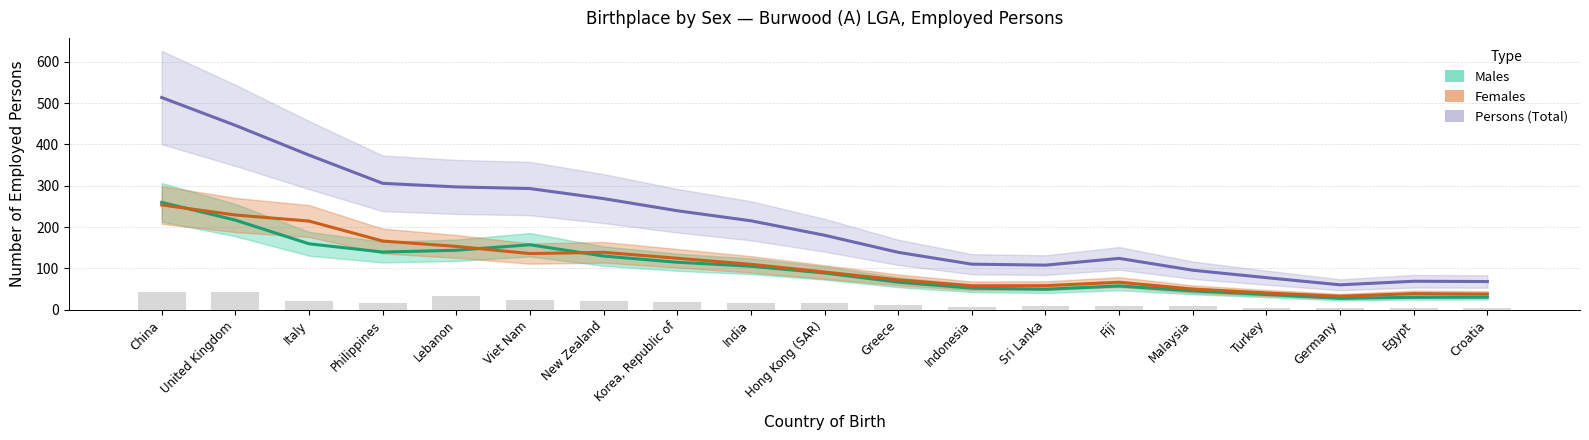

Reading left to right, extract all data points from this chart.

Males: China=260.0	United Kingdom=217.0	Italy=159.7	Philippines=139.7	Lebanon=144.0	Viet Nam=157.3	New Zealand=130.0	Korea, Republic of=115.0	India=105.3	Hong Kong (SAR)=89.0	Greece=66.7	Indonesia=52.3	Sri Lanka=49.7	Fiji=57.7	Malaysia=45.7	Turkey=37.0	Germany=27.7	Egypt=30.0	Croatia=30.3
Females: China=253.7	United Kingdom=229.3	Italy=214.7	Philippines=166.3	Lebanon=153.3	Viet Nam=136.0	New Zealand=139.0	Korea, Republic of=124.7	India=110.0	Hong Kong (SAR)=91.3	Greece=72.3	Indonesia=58.0	Sri Lanka=58.3	Fiji=66.7	Malaysia=50.0	Turkey=40.7	Germany=32.7	Egypt=39.0	Croatia=38.0
Persons (Total): China=513.7	United Kingdom=446.3	Italy=374.3	Philippines=306.0	Lebanon=297.3	Viet Nam=293.3	New Zealand=269.0	Korea, Republic of=239.7	India=215.3	Hong Kong (SAR)=180.3	Greece=139.0	Indonesia=110.3	Sri Lanka=108.0	Fiji=124.3	Malaysia=95.7	Turkey=77.7	Germany=60.3	Egypt=69.0	Croatia=68.3